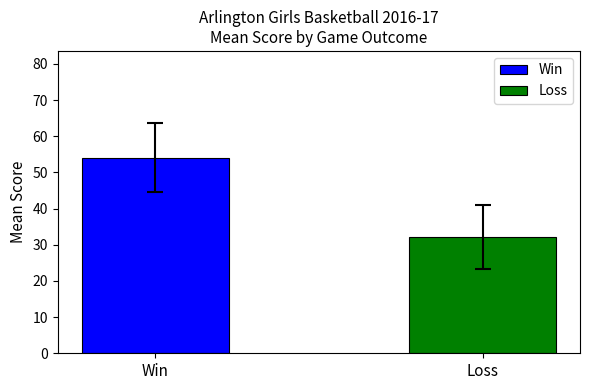

Which series has the widest spread of values?

Win